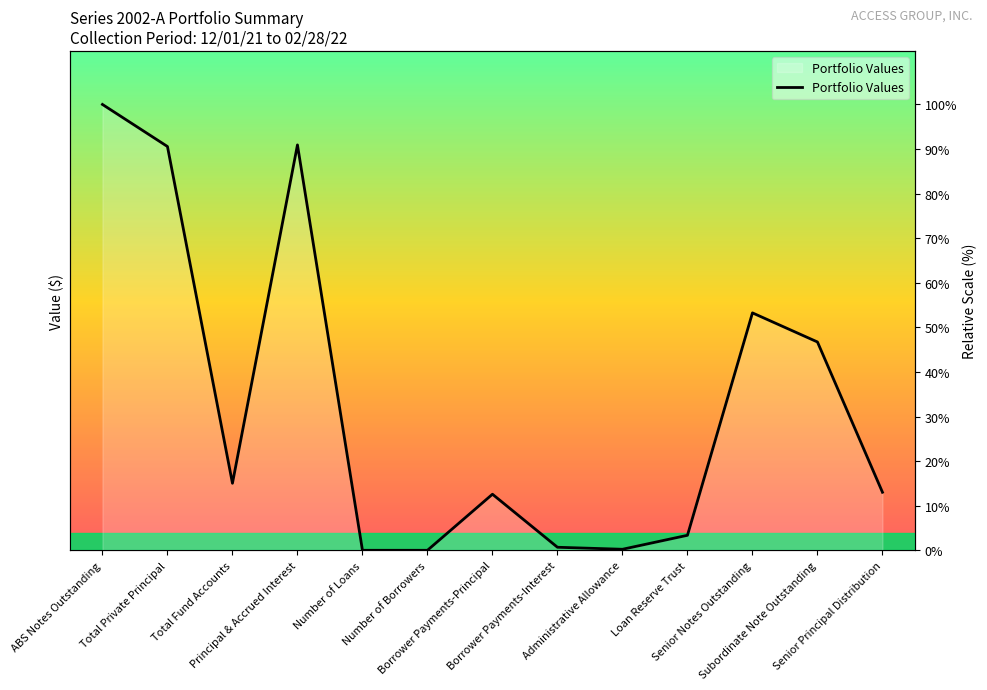

The value at Senior Notes Outstanding is 91.2. True or false?

False